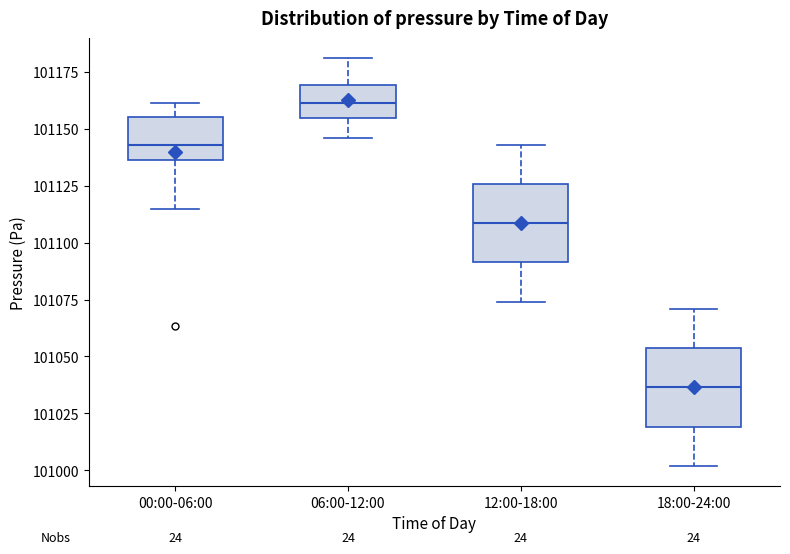

Reading left to right, transcribe this box plot: for each box, give where its median line is, the range the box spans, and where its two whiskers end, as read against the y-axis. The values are not printed on the chart, so give them approximately, as read against the axis.

00:00-06:00: median 101145, box 101135 to 101155, whiskers 101115 to 101160
06:00-12:00: median 101160, box 101155 to 101170, whiskers 101145 to 101180
12:00-18:00: median 101110, box 101090 to 101125, whiskers 101075 to 101145
18:00-24:00: median 101035, box 101020 to 101055, whiskers 101000 to 101070